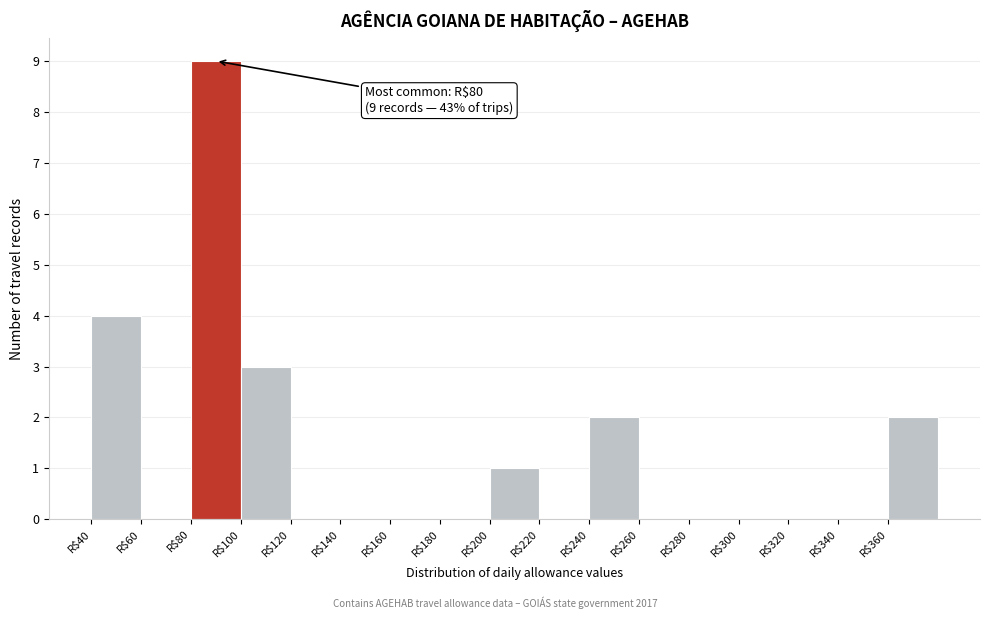

Over which range of the x-axis is the bar tallest?

80 to 100